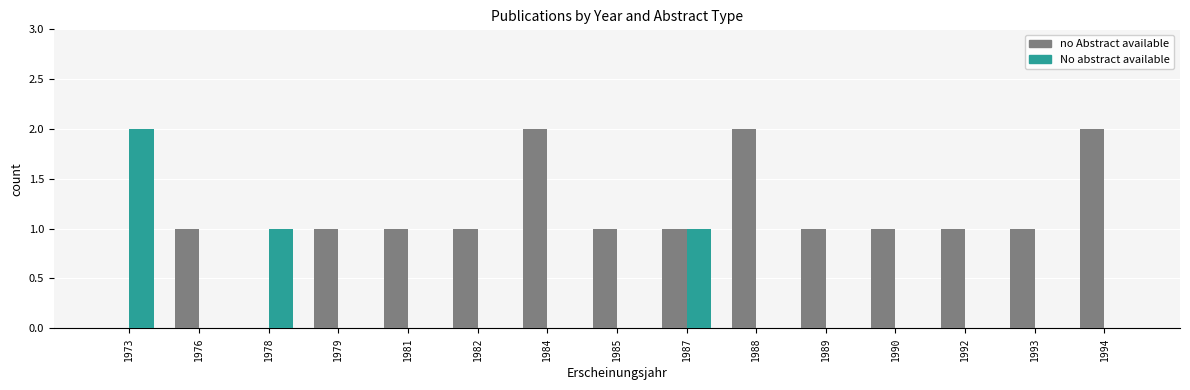

How many No abstract available values are between 0 and 1?

14